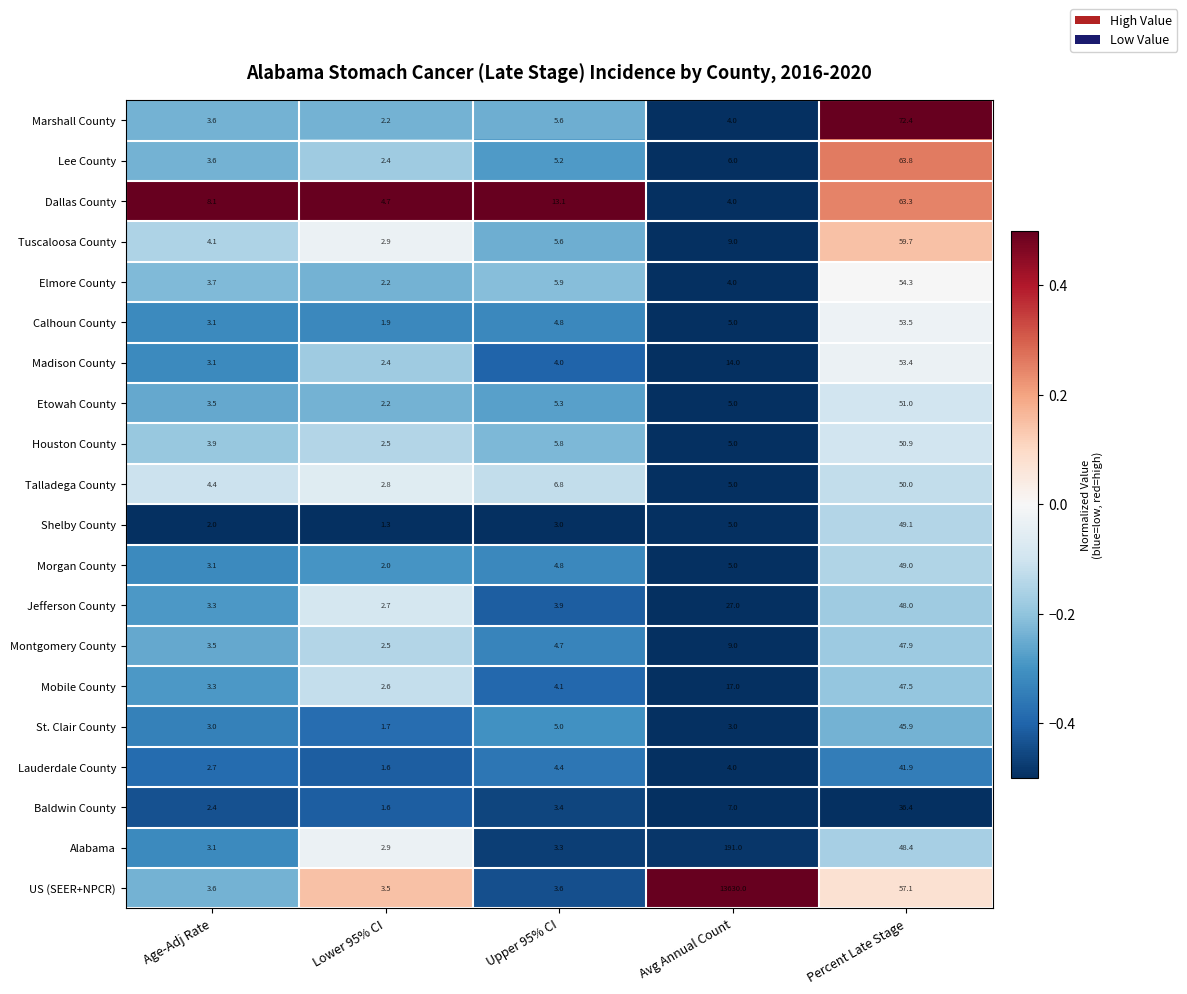

Which category has the highest value across all series?

Avg Annual Count